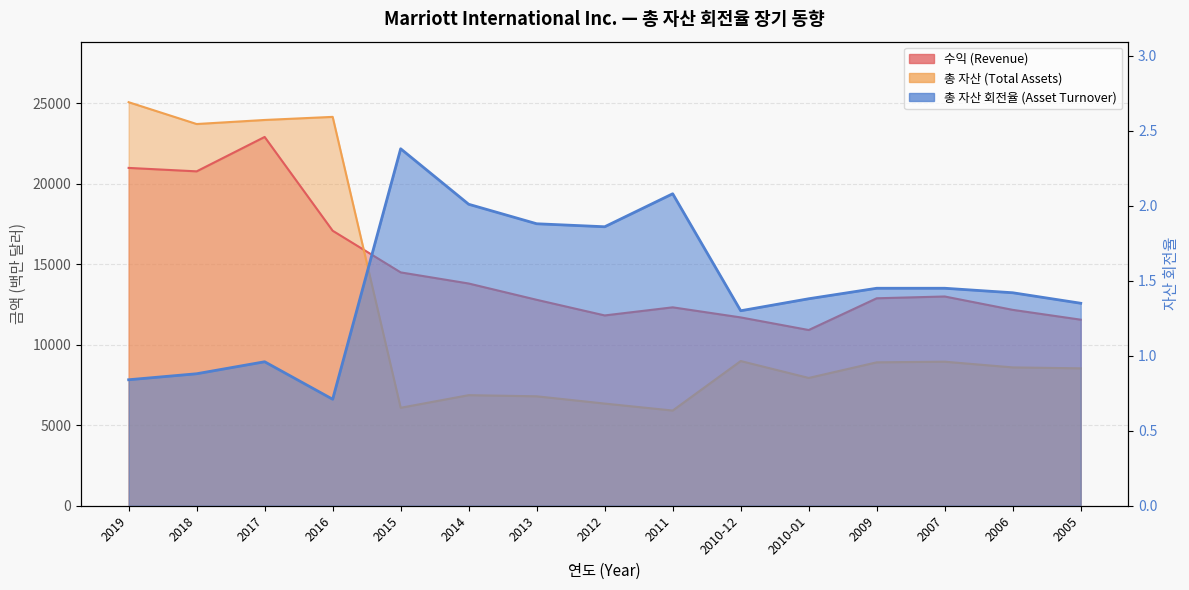

At 2018, list the series in order from smallest to largest.

총 자산 회전율 (Asset Turnover), 수익 (Revenue), 총 자산 (Total Assets)